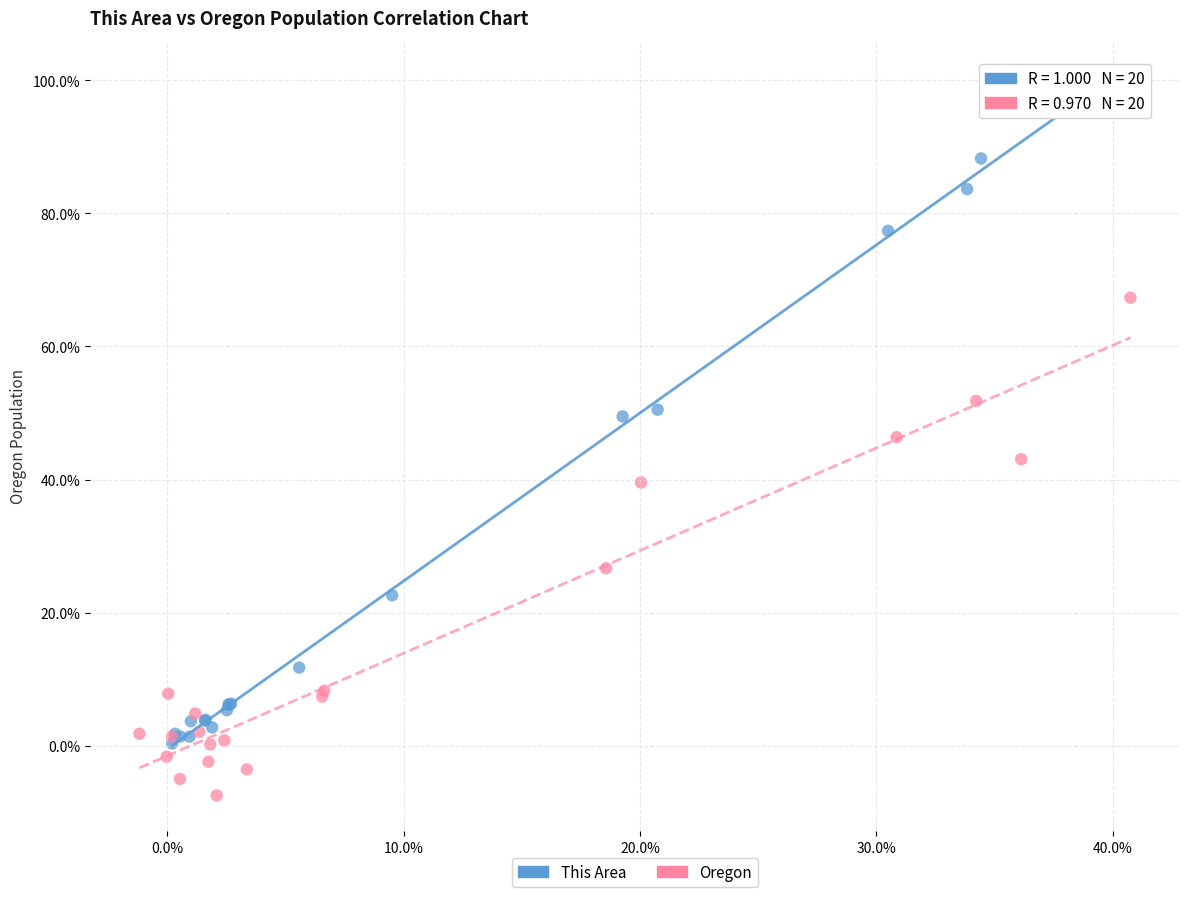

Which series contains the highest Y value?

This Area